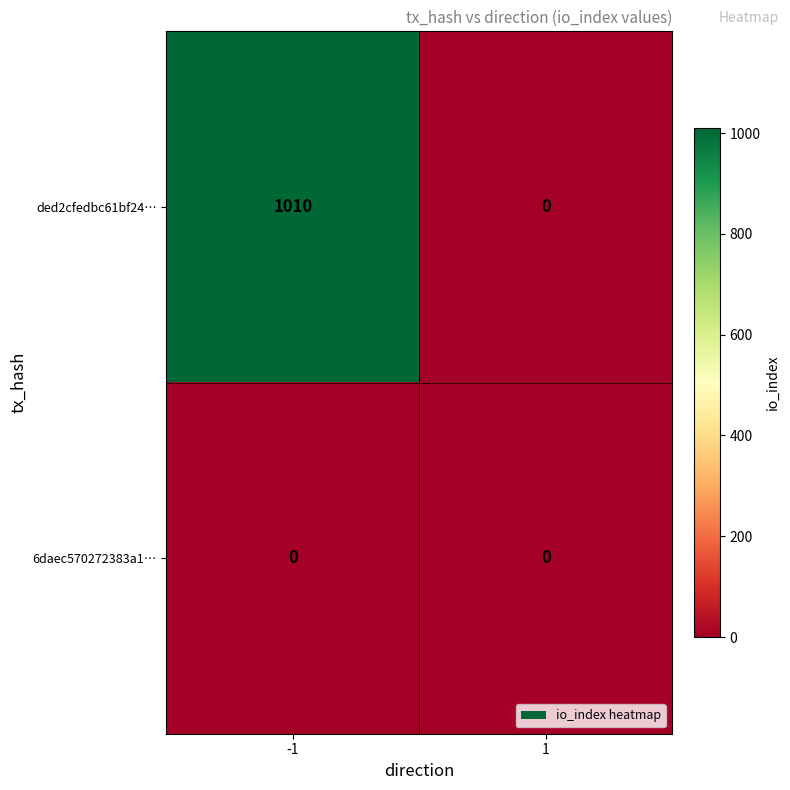

The value of 6daec570272383a1… at -1 is 0. True or false?

True